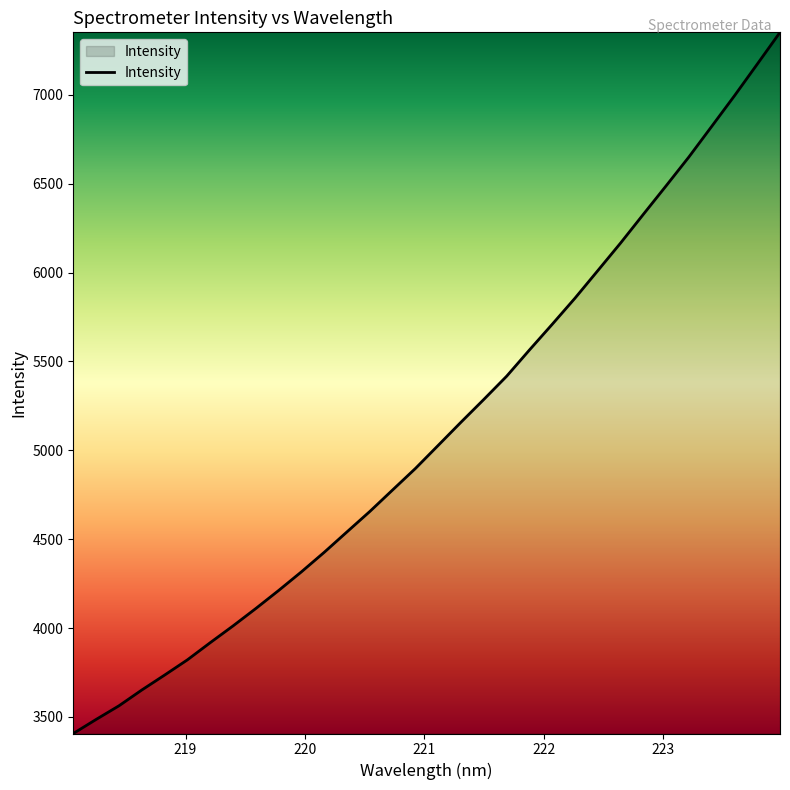

What is the smallest value displayed?

3406.8